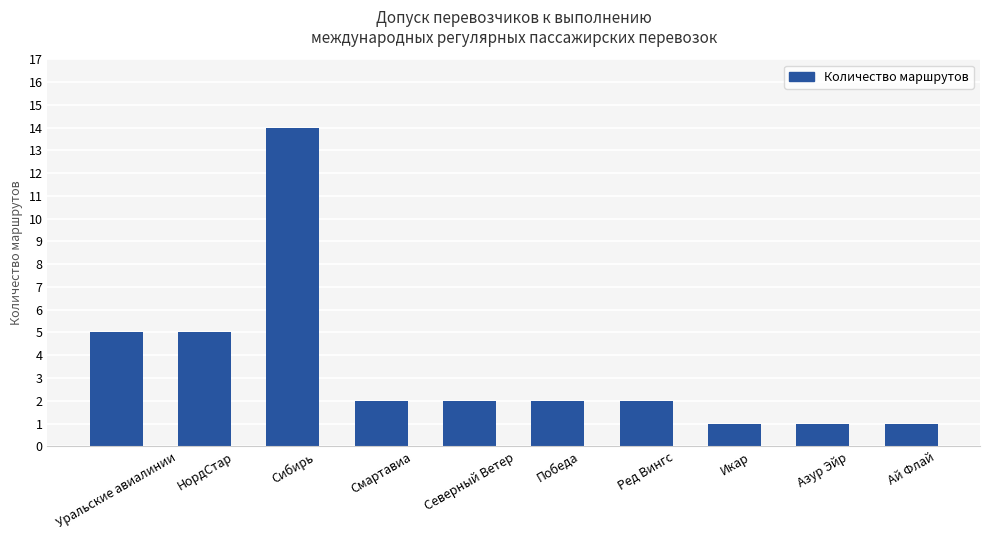

How many bars are there in total?

10